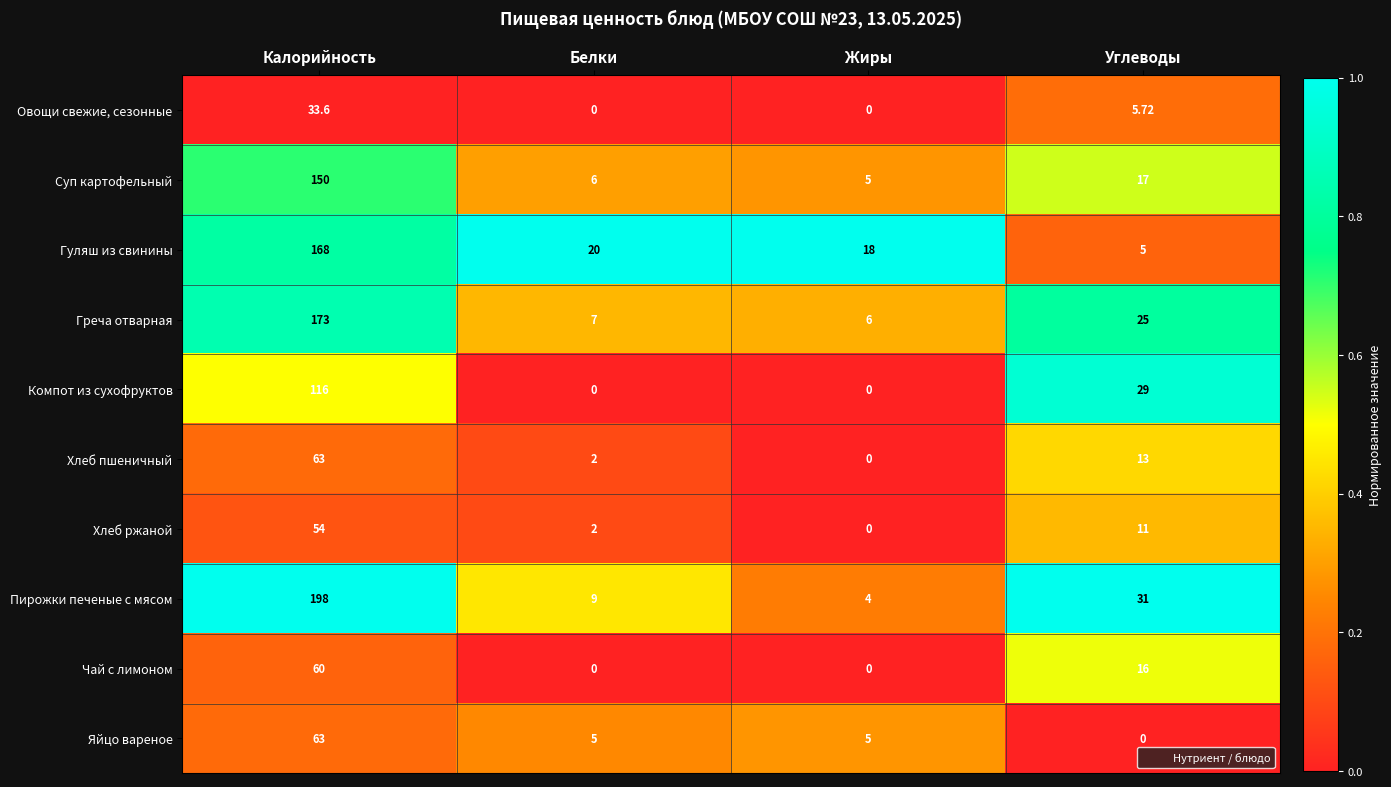

Which category has the highest value across all series?

Калорийность